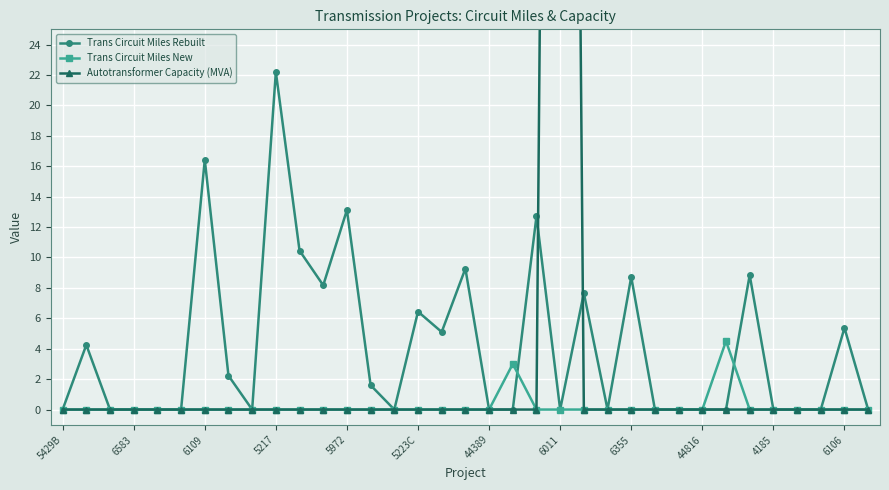

Reading right to left, extract all data points from this chart.

Trans Circuit Miles Rebuilt: 0.0	5.4	0.0	0.0	0.0	8.8	0.0	0.0	0.0	0.0	8.7	0.0	7.7	0.0	12.7	0.0	0.0	9.3	5.1	6.4	0.0	1.6	13.1	8.2	10.4	22.2	0.0	2.2	16.4	0.0	0.0	0.0	0.0	4.2	0.0
Trans Circuit Miles New: 0.0	0.0	0.0	0.0	0.0	0.0	4.5	0.0	0.0	0.0	0.0	0.0	0.0	0.0	0.0	3.0	0.0	0.0	0.0	0.0	0.0	0.0	0.0	0.0	0.0	0.0	0.0	0.0	0.0	0.0	0.0	0.0	0.0	0.0	0.0
Autotransformer Capacity (MVA): 0.0	0.0	0.0	0.0	0.0	0.0	0.0	0.0	0.0	0.0	0.0	0.0	0.0	180.0	0.0	0.0	0.0	0.0	0.0	0.0	0.0	0.0	0.0	0.0	0.0	0.0	0.0	0.0	0.0	0.0	0.0	0.0	0.0	0.0	0.0